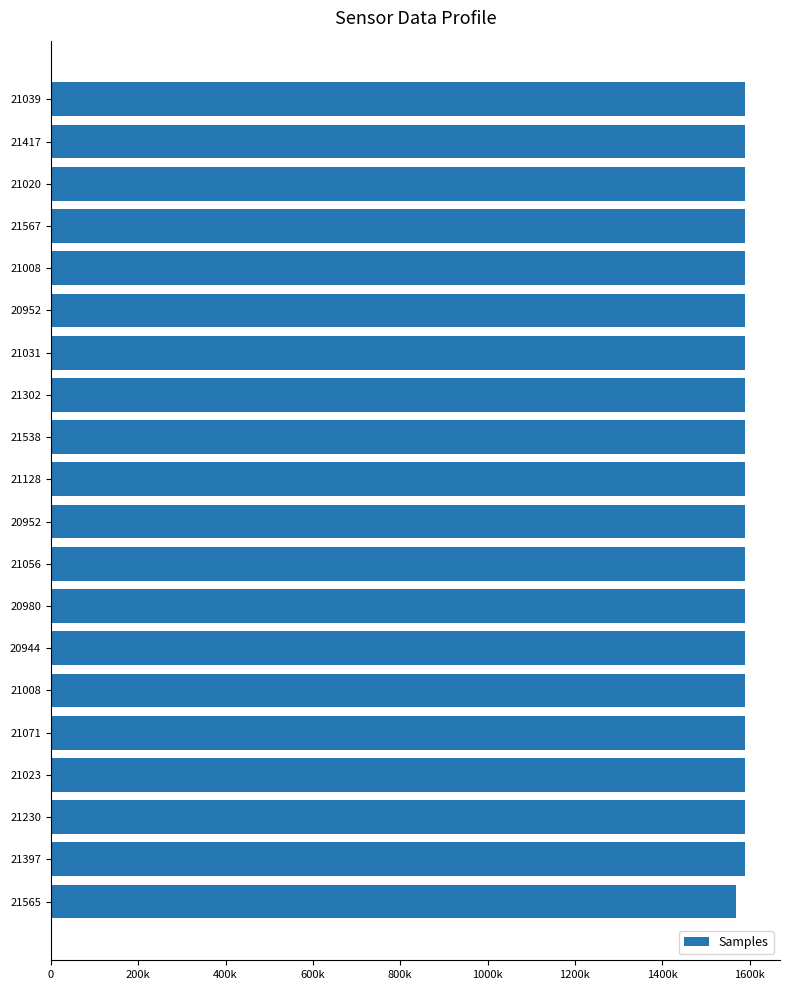

Does the chart contain any negative values?

No